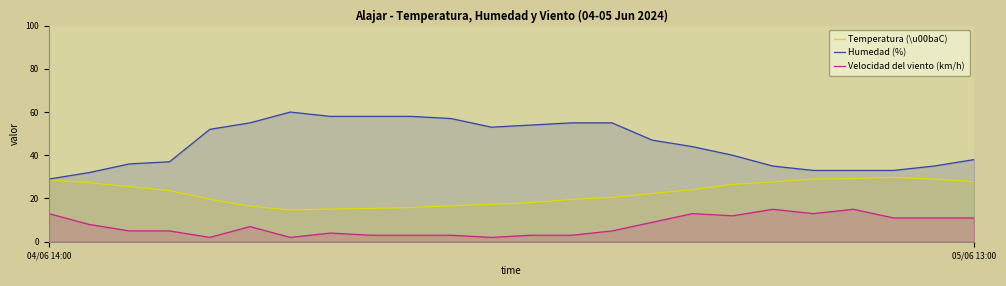

What is the lowest value of the Velocidad del viento (km/h) series?

2.0